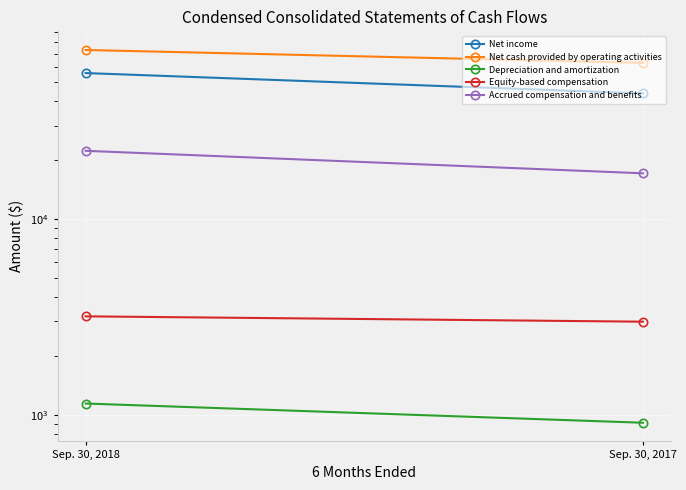

Between Sep. 30, 2018 and Sep. 30, 2017, which series saw the biggest shift?

Net income